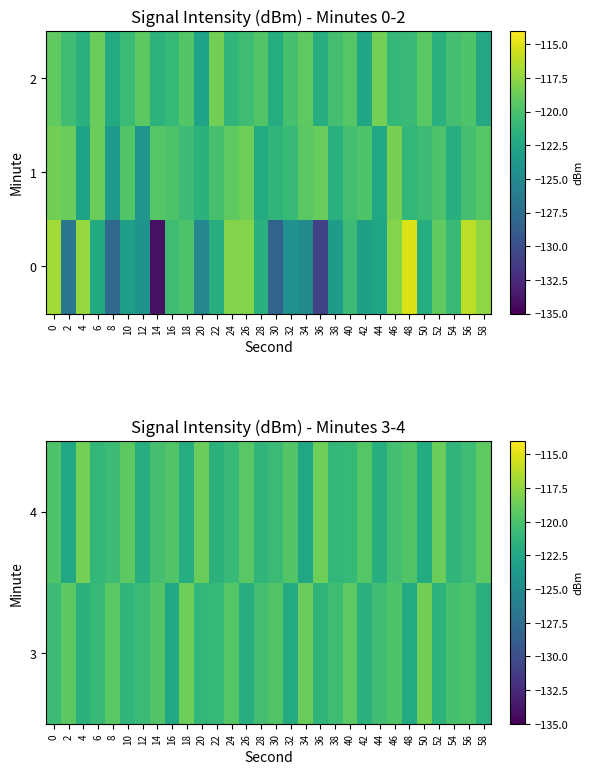

What is the sum of all 4 values?

-3613.6